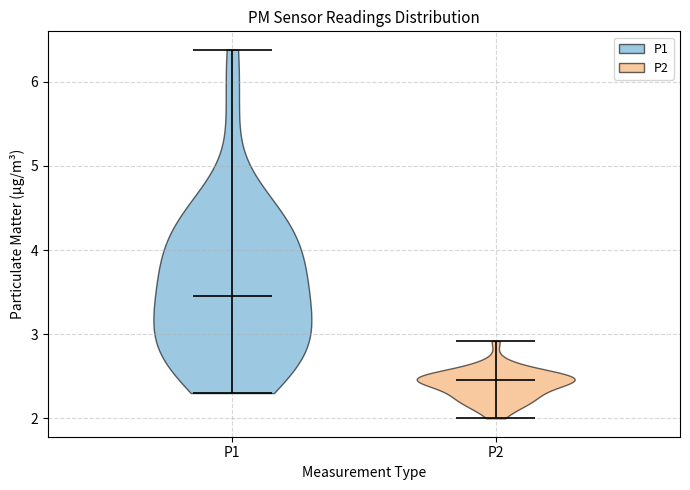

Reading left to right, read every violin against the y-axis: where its median line is, and the lowest and highest points it reaches. The values are not printed on the chart, so give them approximately, as read against the axis.

P1: median line 3.5, lowest point 2.3, highest point 6.4
P2: median line 2.5, lowest point 2.0, highest point 2.9